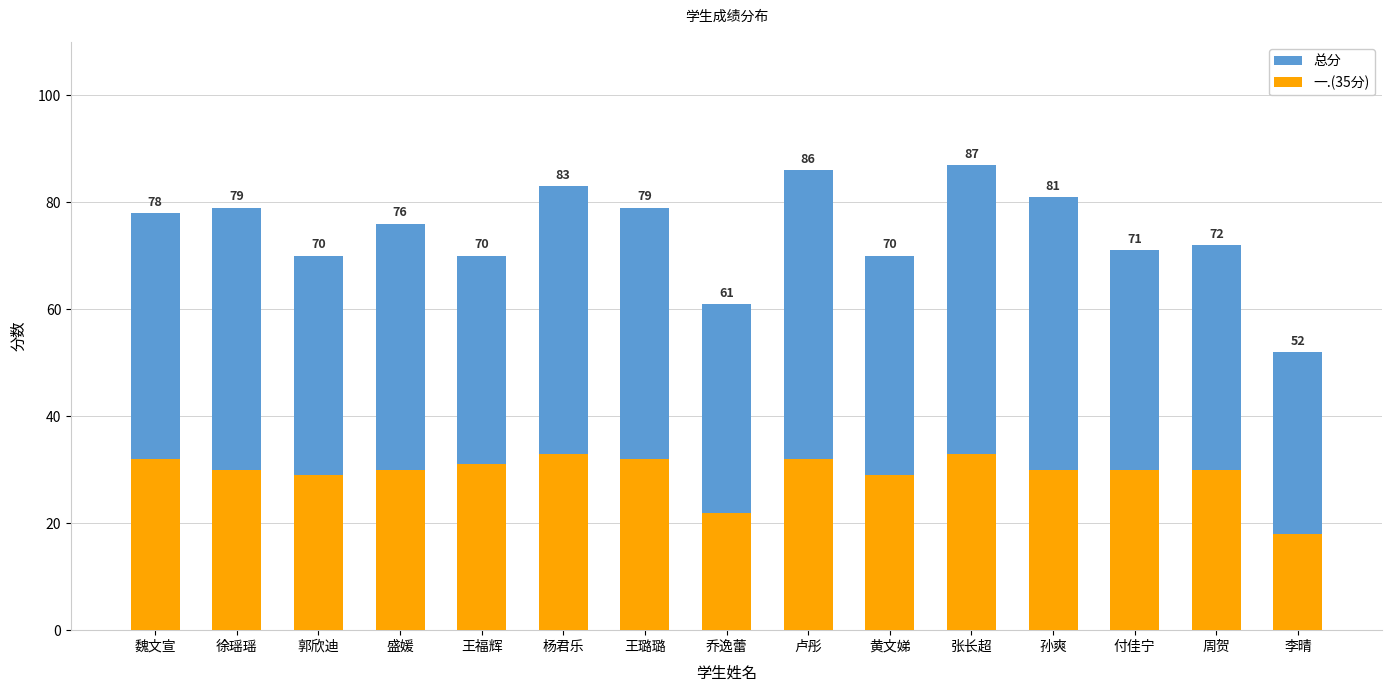

The 总分 series shows 132 at 杨君乐. True or false?

False